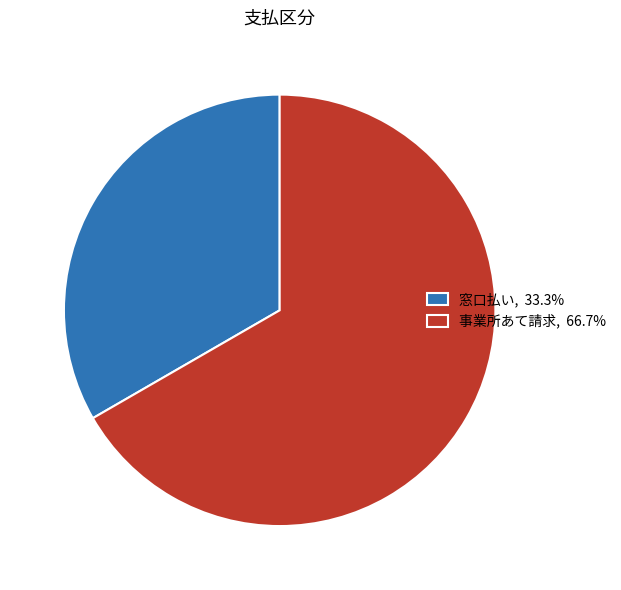

Count the number of slices in the pie.

2